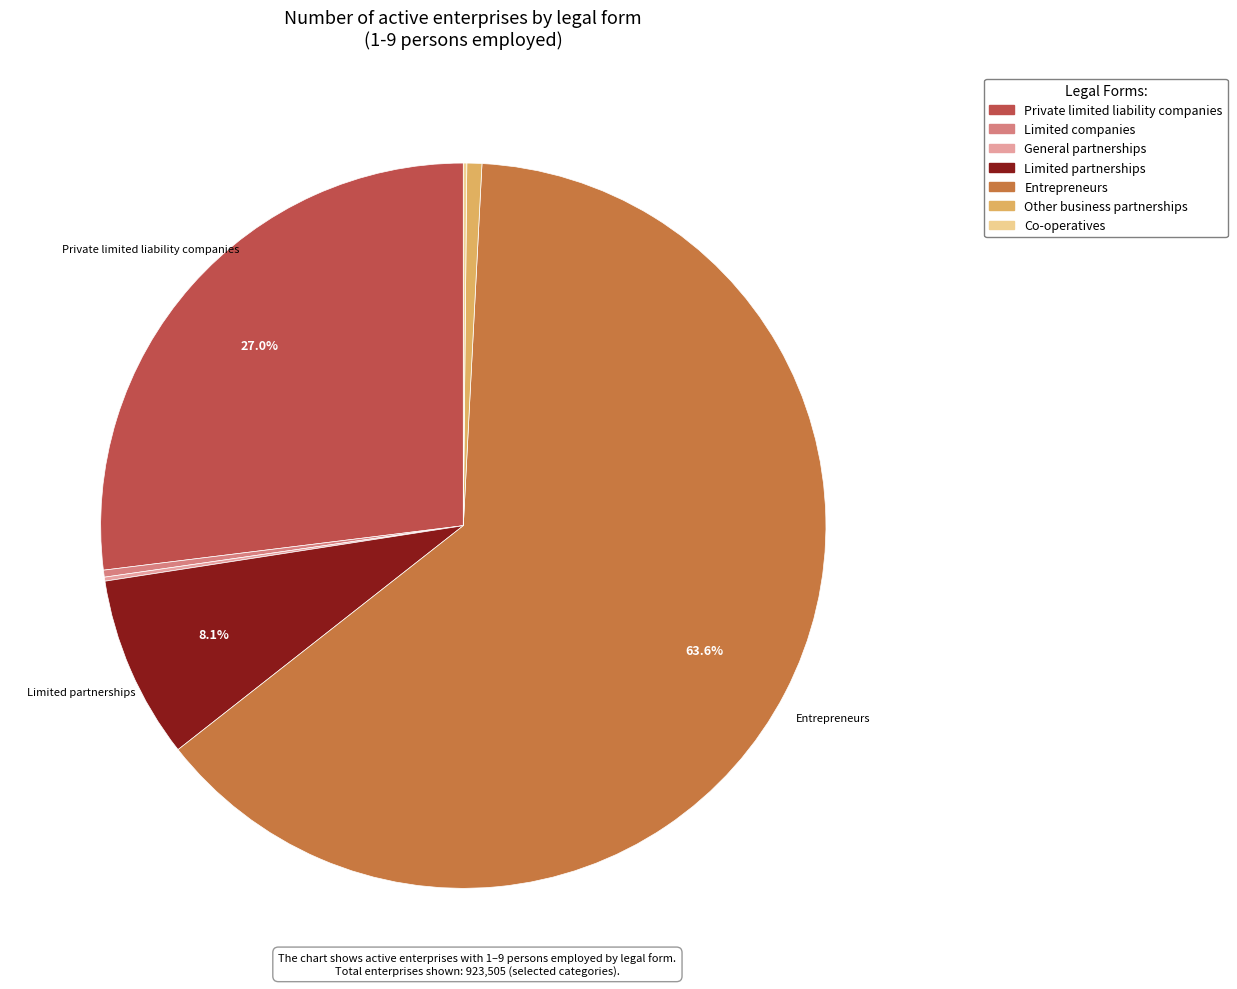

The Limited partnerships slice represents 19% of the pie. True or false?

False